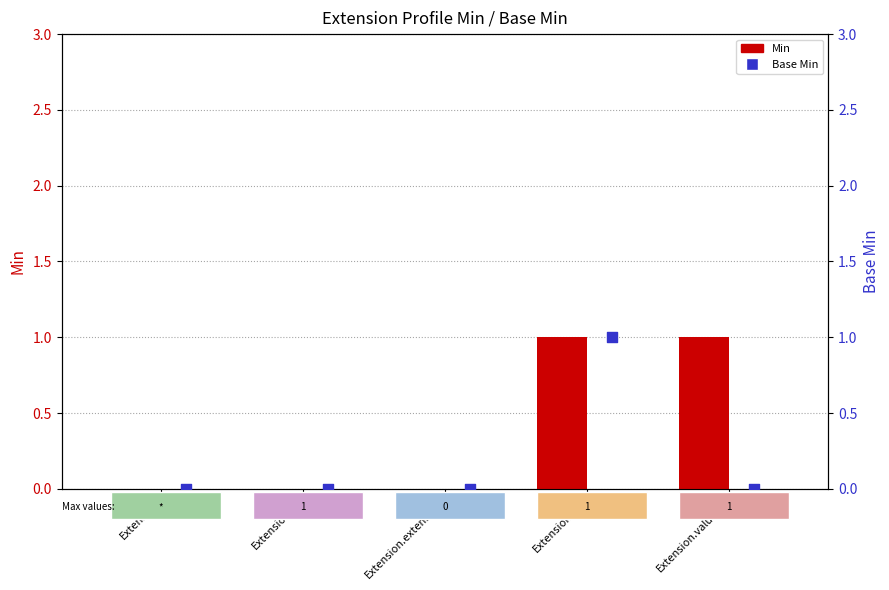

Which series contains the highest Y value?

Min